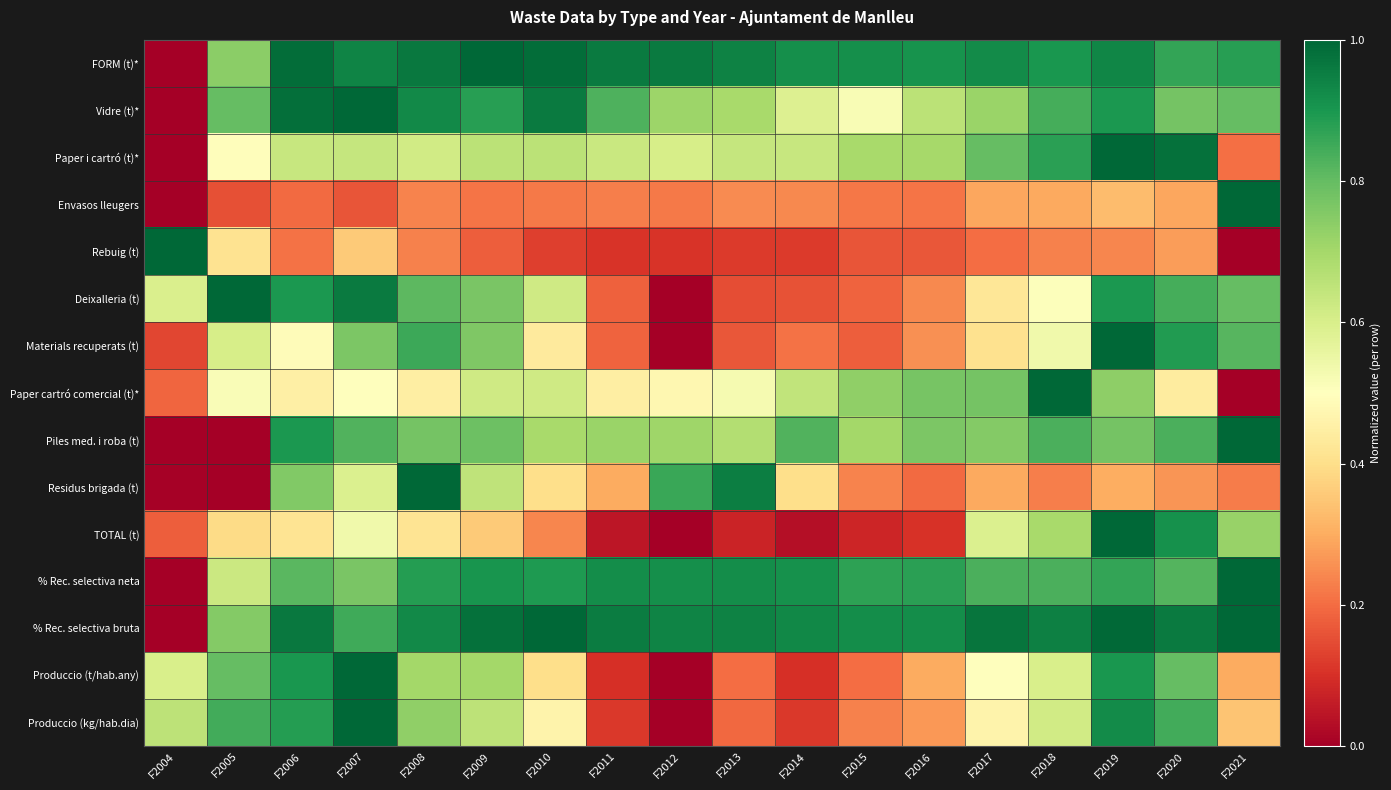

Reading left to right, extract all data points from this chart.

FORM (t)*: F2004=0.0	F2005=0.7	F2006=1.0	F2007=0.9	F2008=1.0	F2009=1.0	F2010=1.0	F2011=1.0	F2012=1.0	F2013=0.9	F2014=0.9	F2015=0.9	F2016=0.9	F2017=0.9	F2018=0.9	F2019=0.9	F2020=0.9	F2021=0.9
Vidre (t)*: F2004=0.0	F2005=0.8	F2006=1.0	F2007=1.0	F2008=0.9	F2009=0.9	F2010=1.0	F2011=0.8	F2012=0.7	F2013=0.7	F2014=0.6	F2015=0.5	F2016=0.7	F2017=0.7	F2018=0.8	F2019=0.9	F2020=0.8	F2021=0.8
Paper i cartró (t)*: F2004=0.0	F2005=0.5	F2006=0.6	F2007=0.6	F2008=0.6	F2009=0.7	F2010=0.7	F2011=0.6	F2012=0.6	F2013=0.6	F2014=0.6	F2015=0.7	F2016=0.7	F2017=0.8	F2018=0.9	F2019=1.0	F2020=1.0	F2021=0.2
Envasos lleugers: F2004=0.0	F2005=0.2	F2006=0.2	F2007=0.2	F2008=0.2	F2009=0.2	F2010=0.2	F2011=0.2	F2012=0.2	F2013=0.2	F2014=0.2	F2015=0.2	F2016=0.2	F2017=0.3	F2018=0.3	F2019=0.3	F2020=0.3	F2021=1.0
Rebuig (t): F2004=1.0	F2005=0.4	F2006=0.2	F2007=0.4	F2008=0.2	F2009=0.2	F2010=0.1	F2011=0.1	F2012=0.1	F2013=0.1	F2014=0.1	F2015=0.2	F2016=0.2	F2017=0.2	F2018=0.2	F2019=0.2	F2020=0.3	F2021=0.0
Deixalleria (t): F2004=0.6	F2005=1.0	F2006=0.9	F2007=1.0	F2008=0.8	F2009=0.8	F2010=0.6	F2011=0.2	F2012=0.0	F2013=0.2	F2014=0.2	F2015=0.2	F2016=0.2	F2017=0.4	F2018=0.5	F2019=0.9	F2020=0.8	F2021=0.8
Materials recuperats (t): F2004=0.1	F2005=0.6	F2006=0.5	F2007=0.8	F2008=0.9	F2009=0.8	F2010=0.4	F2011=0.2	F2012=0.0	F2013=0.2	F2014=0.2	F2015=0.2	F2016=0.3	F2017=0.4	F2018=0.5	F2019=1.0	F2020=0.9	F2021=0.8
Paper cartró comercial (t)*: F2004=0.2	F2005=0.5	F2006=0.4	F2007=0.5	F2008=0.4	F2009=0.6	F2010=0.6	F2011=0.4	F2012=0.5	F2013=0.5	F2014=0.6	F2015=0.7	F2016=0.8	F2017=0.8	F2018=1.0	F2019=0.7	F2020=0.4	F2021=0.0
Piles med. i roba (t): F2004=0.0	F2005=0.0	F2006=0.9	F2007=0.8	F2008=0.8	F2009=0.8	F2010=0.7	F2011=0.7	F2012=0.7	F2013=0.7	F2014=0.8	F2015=0.7	F2016=0.8	F2017=0.8	F2018=0.8	F2019=0.8	F2020=0.8	F2021=1.0
Residus brigada (t): F2004=0.0	F2005=0.0	F2006=0.8	F2007=0.6	F2008=1.0	F2009=0.7	F2010=0.4	F2011=0.3	F2012=0.9	F2013=1.0	F2014=0.4	F2015=0.2	F2016=0.2	F2017=0.3	F2018=0.2	F2019=0.3	F2020=0.3	F2021=0.2
TOTAL (t): F2004=0.2	F2005=0.4	F2006=0.4	F2007=0.5	F2008=0.4	F2009=0.4	F2010=0.2	F2011=0.0	F2012=0.0	F2013=0.1	F2014=0.0	F2015=0.1	F2016=0.1	F2017=0.6	F2018=0.7	F2019=1.0	F2020=0.9	F2021=0.7
% Rec. selectiva neta: F2004=0.0	F2005=0.6	F2006=0.8	F2007=0.8	F2008=0.9	F2009=0.9	F2010=0.9	F2011=0.9	F2012=0.9	F2013=0.9	F2014=0.9	F2015=0.9	F2016=0.9	F2017=0.8	F2018=0.8	F2019=0.9	F2020=0.8	F2021=1.0
% Rec. selectiva bruta: F2004=0.0	F2005=0.8	F2006=1.0	F2007=0.9	F2008=0.9	F2009=1.0	F2010=1.0	F2011=1.0	F2012=0.9	F2013=0.9	F2014=0.9	F2015=0.9	F2016=0.9	F2017=1.0	F2018=0.9	F2019=1.0	F2020=1.0	F2021=1.0
Produccio (t/hab.any): F2004=0.6	F2005=0.8	F2006=0.9	F2007=1.0	F2008=0.7	F2009=0.7	F2010=0.4	F2011=0.1	F2012=0.0	F2013=0.2	F2014=0.1	F2015=0.2	F2016=0.3	F2017=0.5	F2018=0.6	F2019=0.9	F2020=0.8	F2021=0.3
Produccio (kg/hab.dia): F2004=0.7	F2005=0.8	F2006=0.9	F2007=1.0	F2008=0.7	F2009=0.7	F2010=0.5	F2011=0.1	F2012=0.0	F2013=0.2	F2014=0.1	F2015=0.2	F2016=0.3	F2017=0.5	F2018=0.6	F2019=0.9	F2020=0.8	F2021=0.3